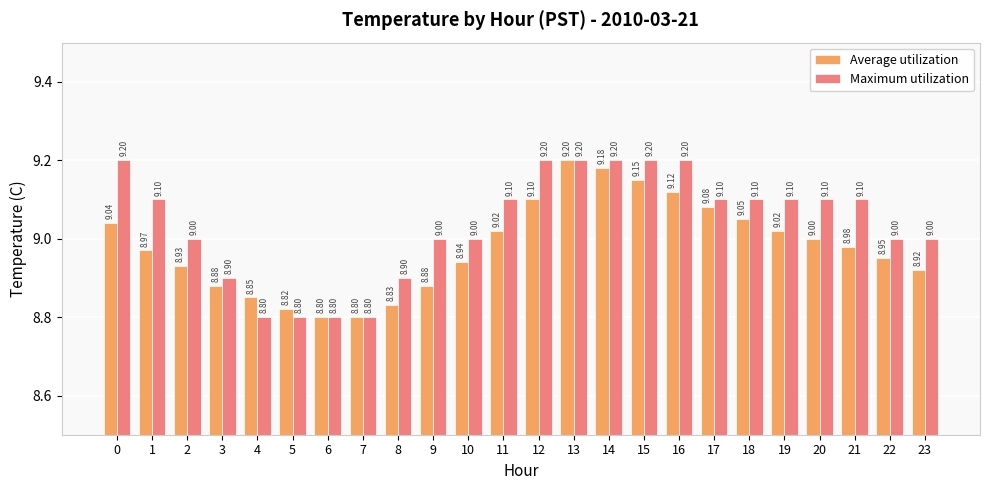

Rank the series by their average value, from lowest to highest.

Average utilization, Maximum utilization